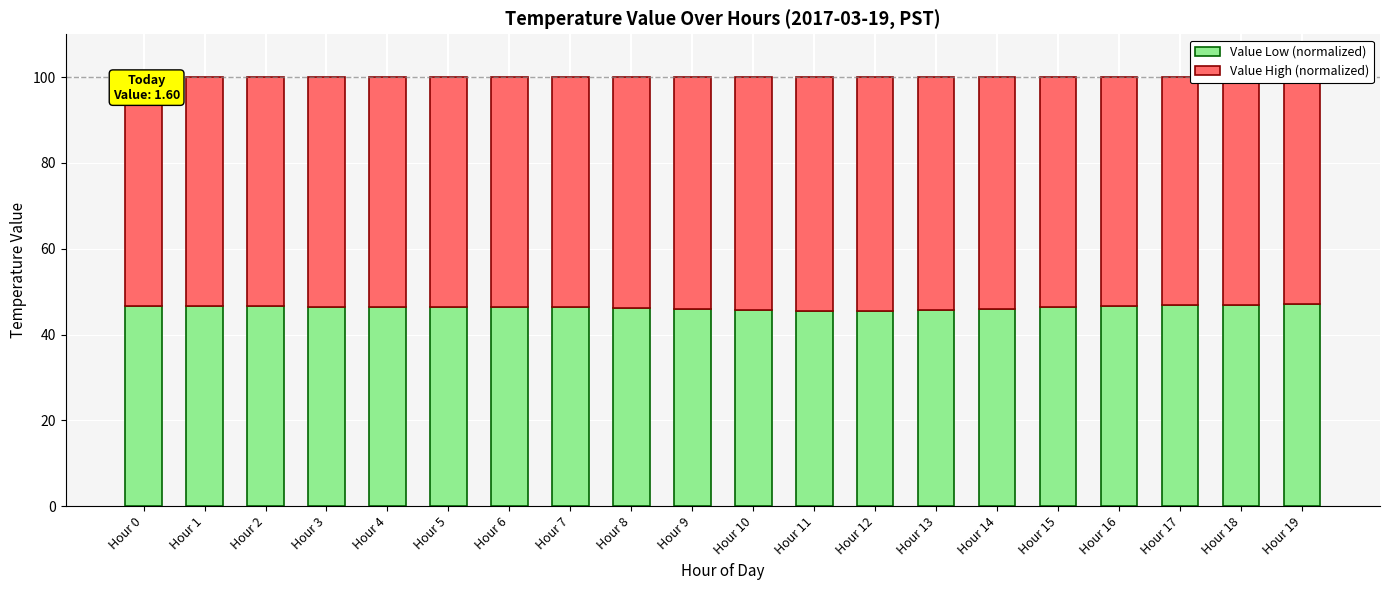

Is it true that Value Low (normalized) equals 46.4 at Hour 6?

True